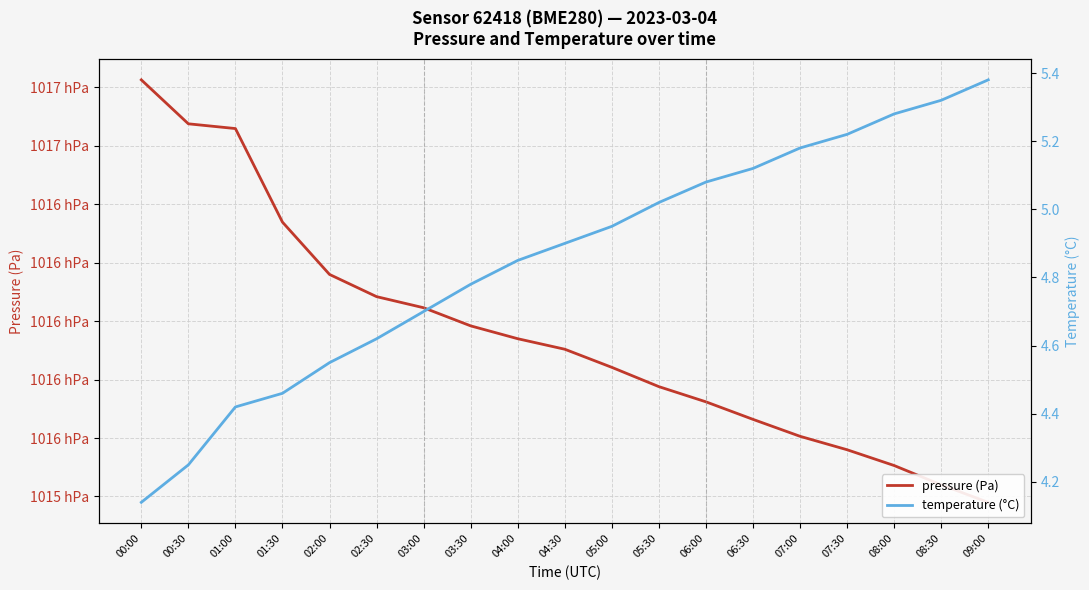

What is the label of the 12th point from the right?

03:30